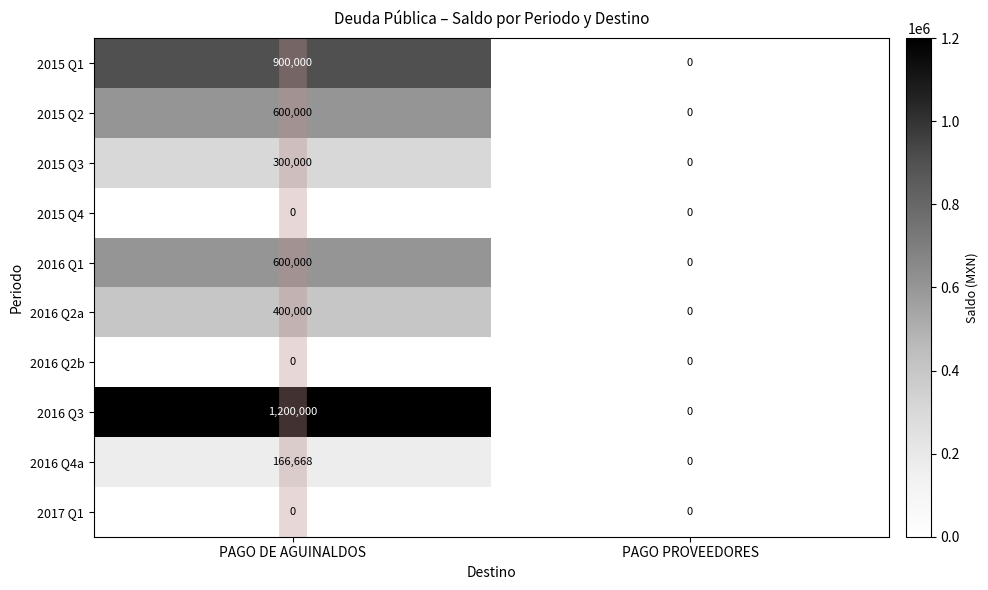

Reading right to left, what are all the values shown in this chart?

2015 Q1: 0	900000
2015 Q2: 0	600000
2015 Q3: 0	300000
2015 Q4: 0	0
2016 Q1: 0	600000
2016 Q2a: 0	400000
2016 Q2b: 0	0
2016 Q3: 0	1200000
2016 Q4a: 0	166668
2017 Q1: 0	0